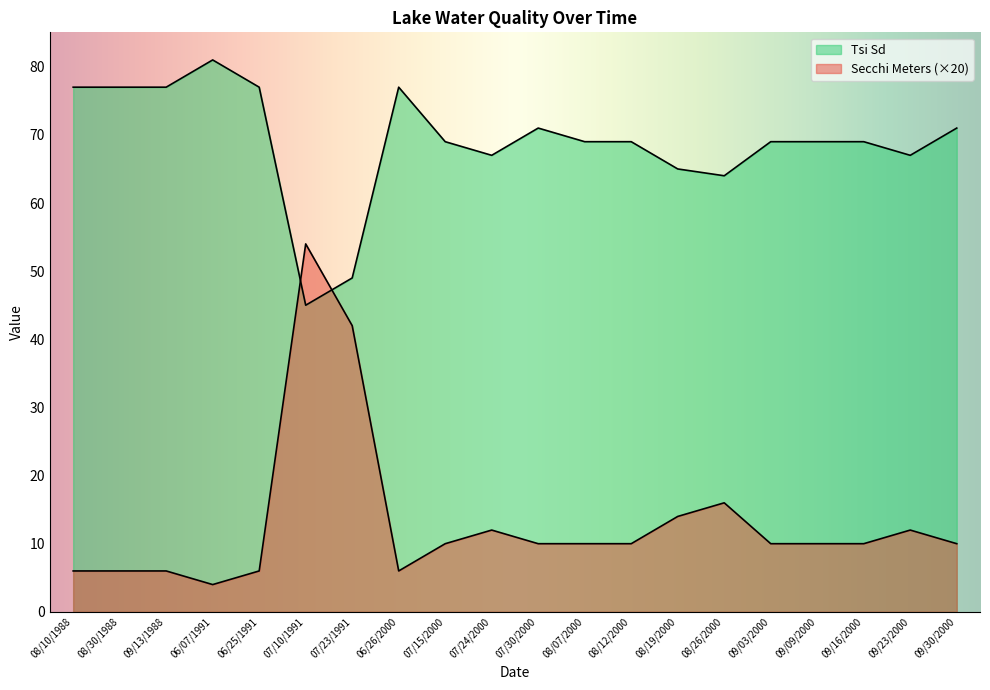

What is the minimum value shown in the chart?

4